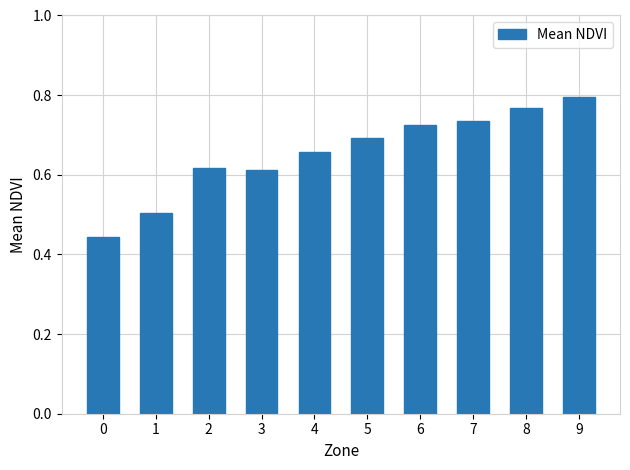

Which has a higher value, 0 or 5?

5